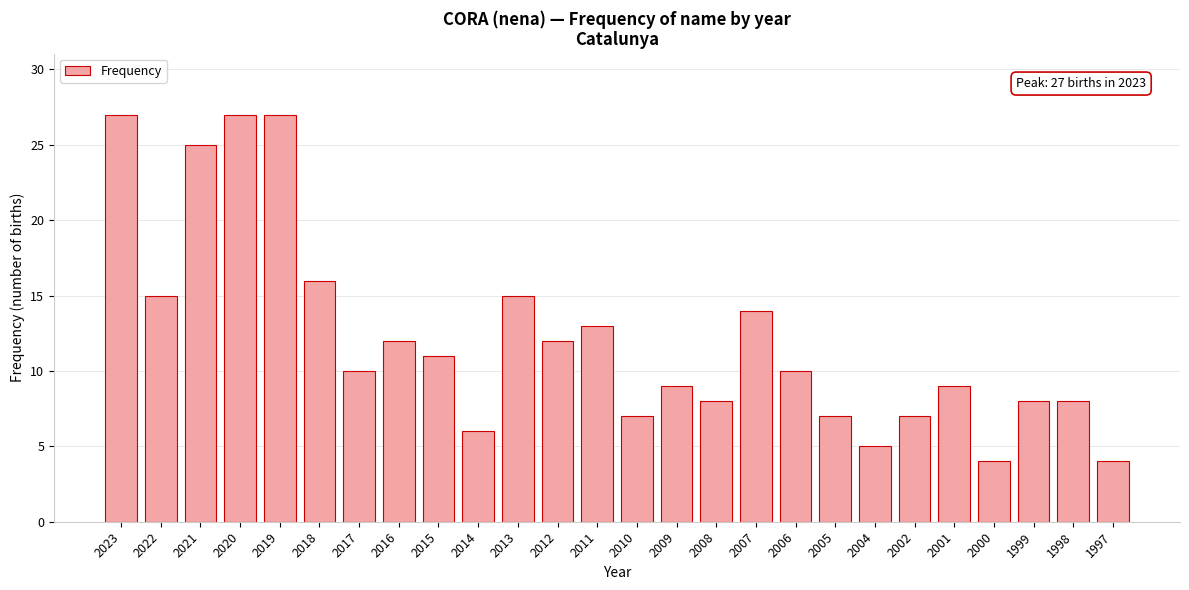

Reading left to right, list all the values displayed in this chart.

27	15	25	27	27	16	10	12	11	6	15	12	13	7	9	8	14	10	7	5	7	9	4	8	8	4